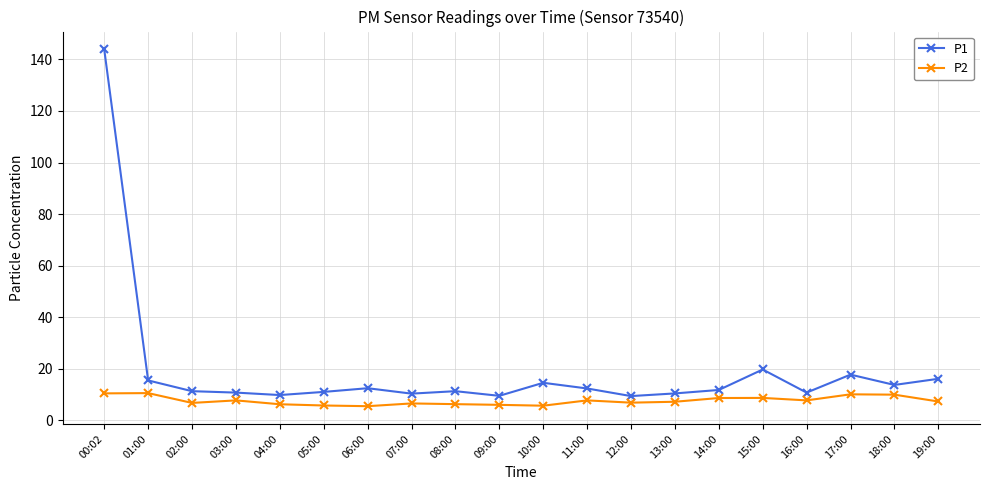

What is the greatest value displayed?

143.9